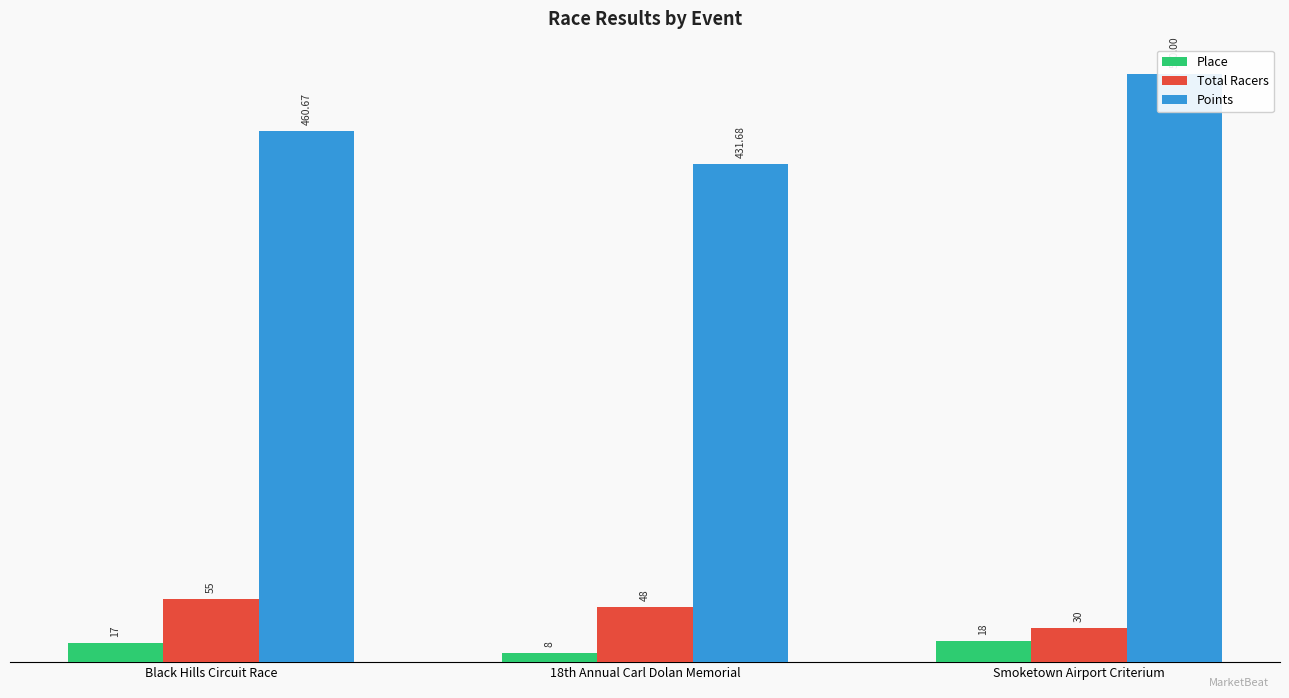

Reading left to right, transcribe all the data shown in this chart.

Place: 17.0	8.0	18.0
Total Racers: 55.0	48.0	30.0
Points: 460.7	431.7	510.0